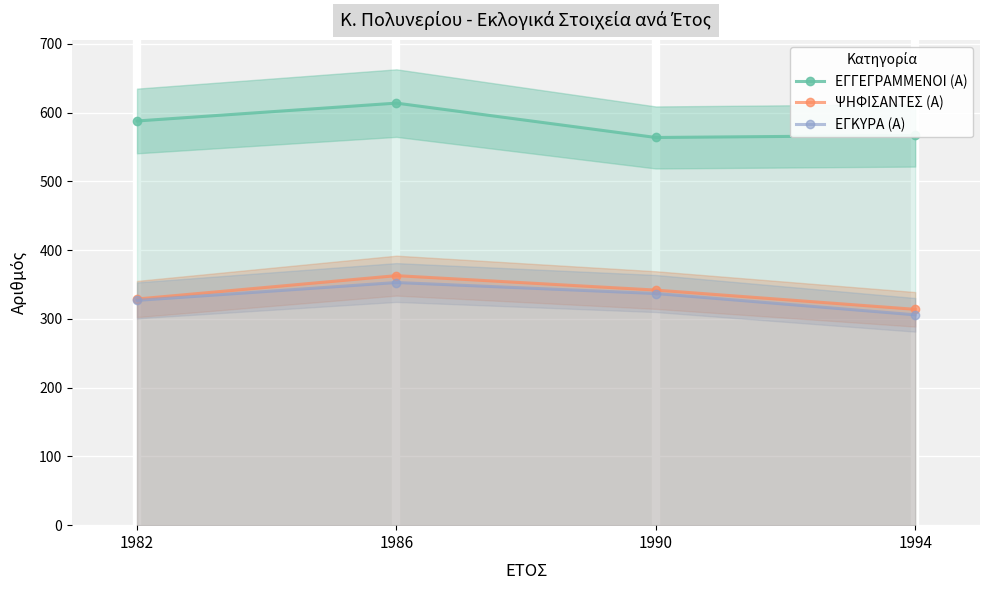

In ΕΓΚΥΡΑ (Α), how many points are higher than both neighbors (excluding endpoints)?

1